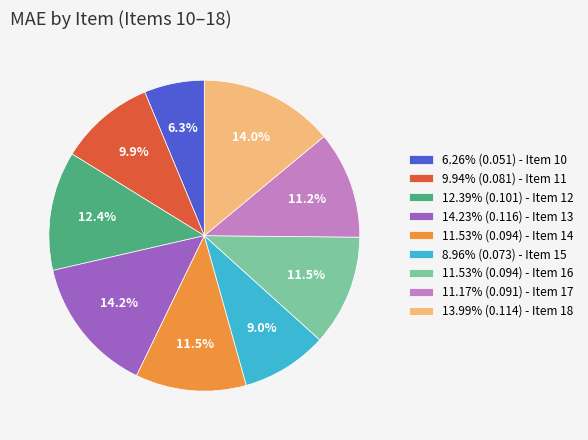

How many slices are in this pie chart?

9